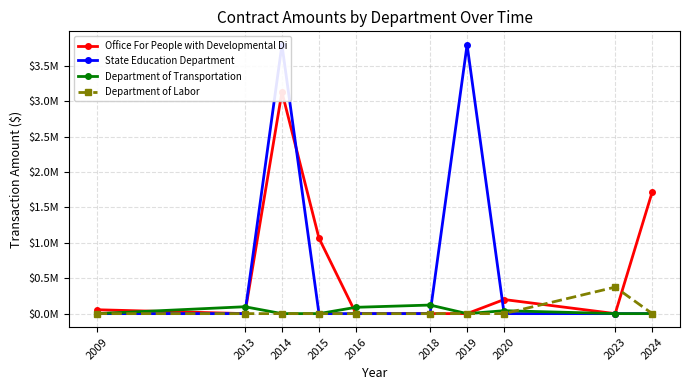

Where do Office For People with Developmental Di and State Education Department first cross each other?

2014 and 2015